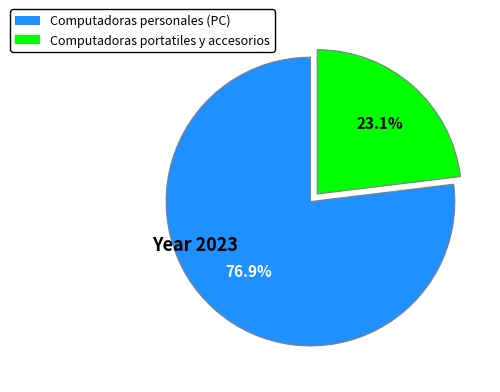

What percentage do Computadoras personales (PC) and Computadoras portatiles y accesorios together represent?

100.0%